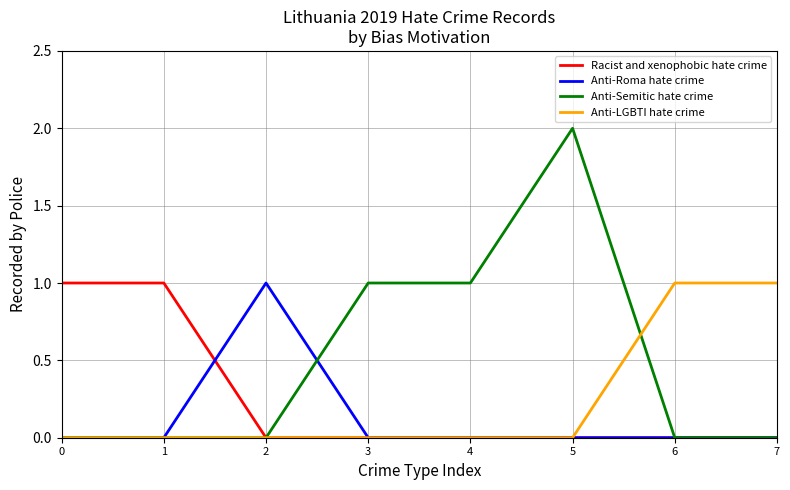

True or false: Anti-Roma hate crime has a value of 0 at 0.

True